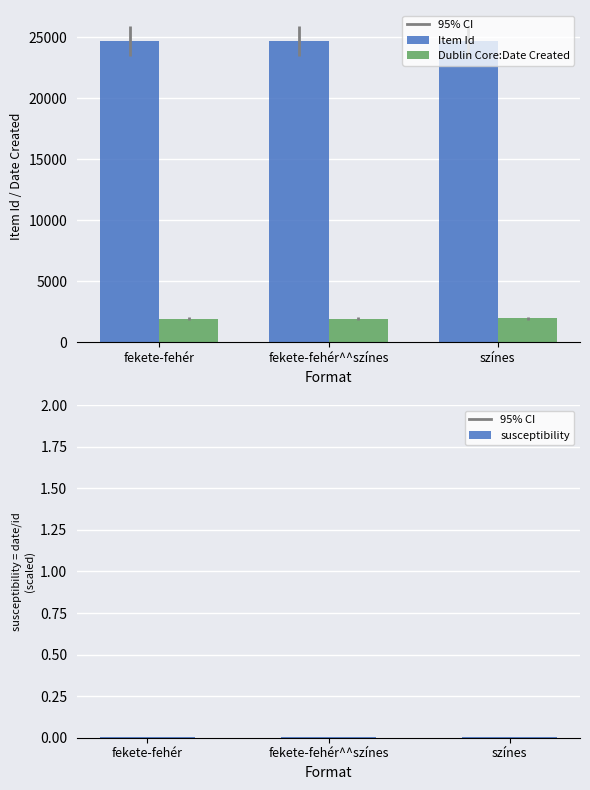

What is the maximum value for Dublin Core:Date Created?

1979.0